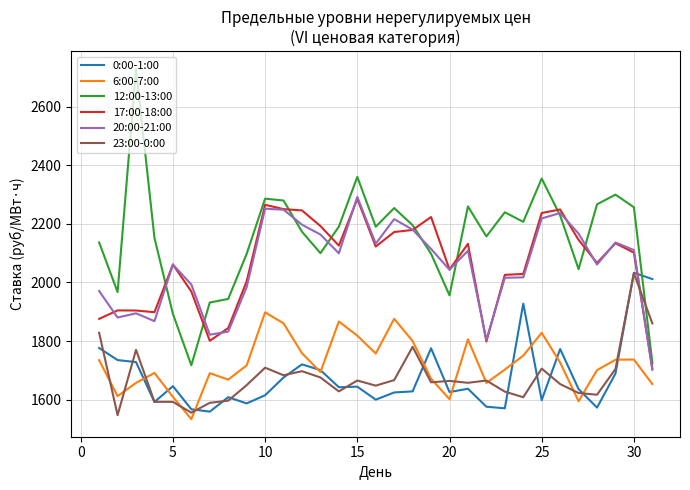

Which series has the largest total across all categories?

12:00-13:00